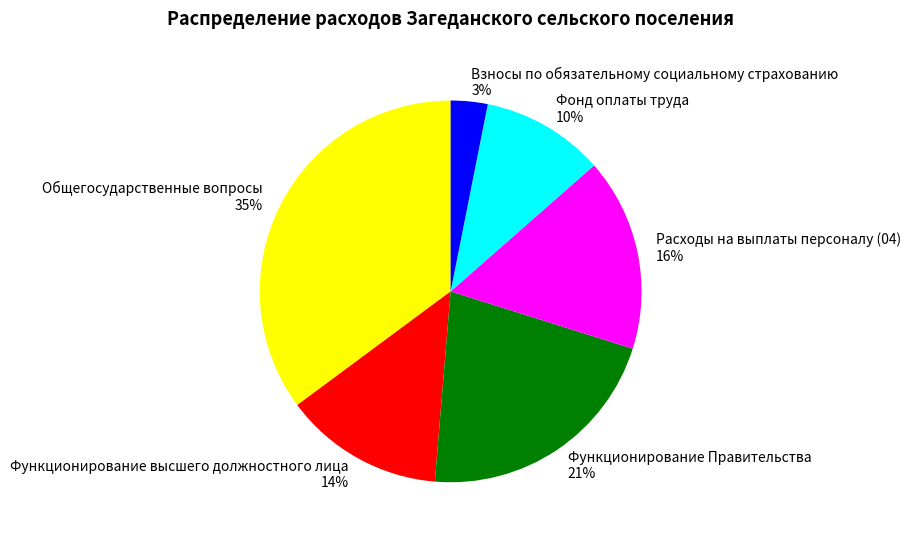

To the nearest percent, what portion does Фонд оплаты труда represent?

10%